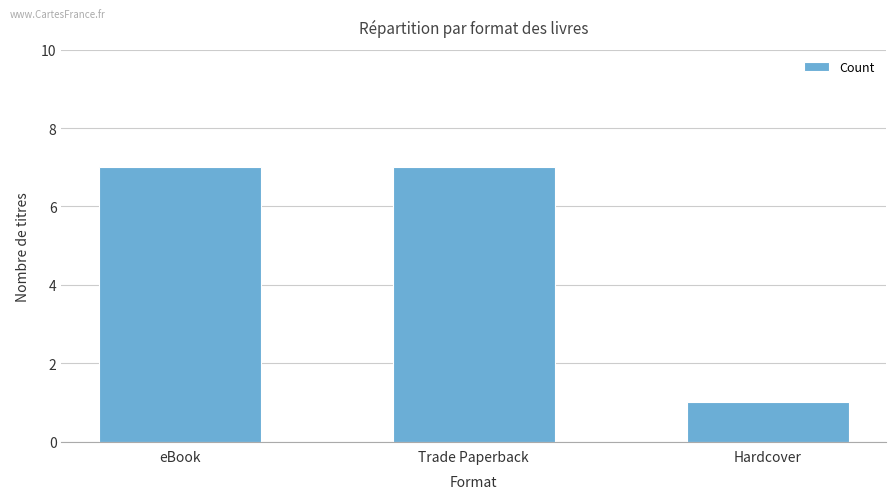

What is the sum of the values at eBook and Trade Paperback?

14